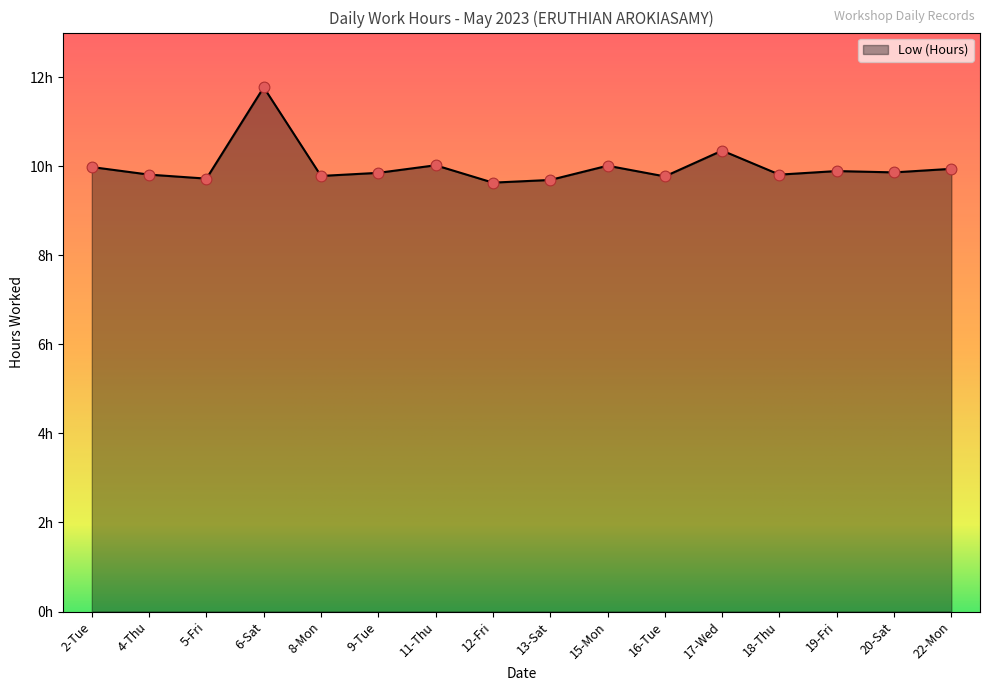

What is the ratio of the value at 5-Fri to the value at 19-Fri?

1.0